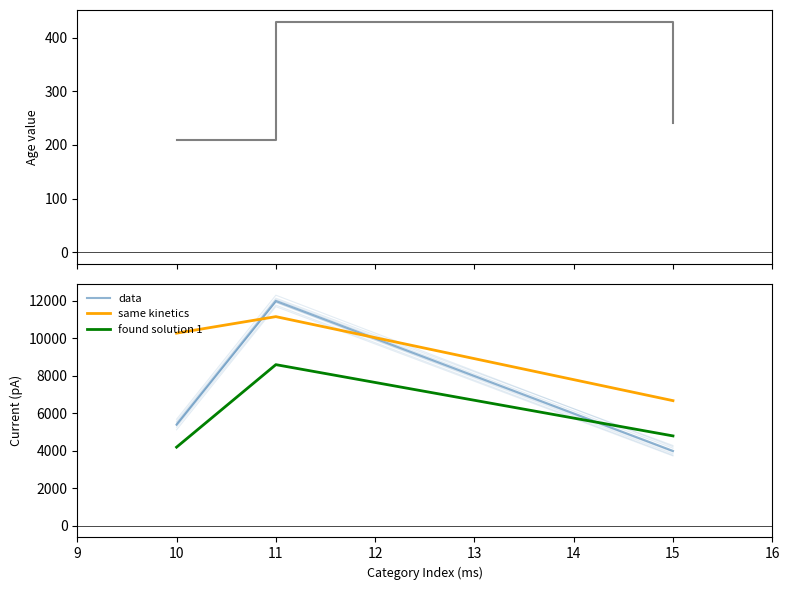

Reading left to right, transcribe all the data shown in this chart.

age: 210	430	240
data: 5400	12000	4000
same kinetics: 10280	11160	6680
found solution 1: 4200	8600	4800